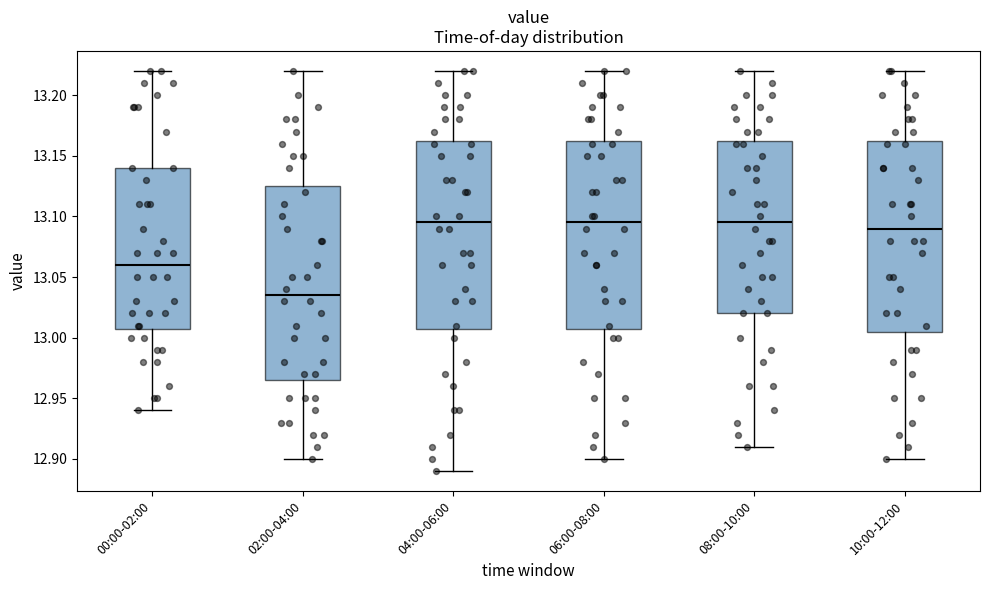

Where does the median line of the box for 02:00-04:00 sit on the y-axis? The values are not printed on the chart, so give them approximately, as read against the axis.

13.035